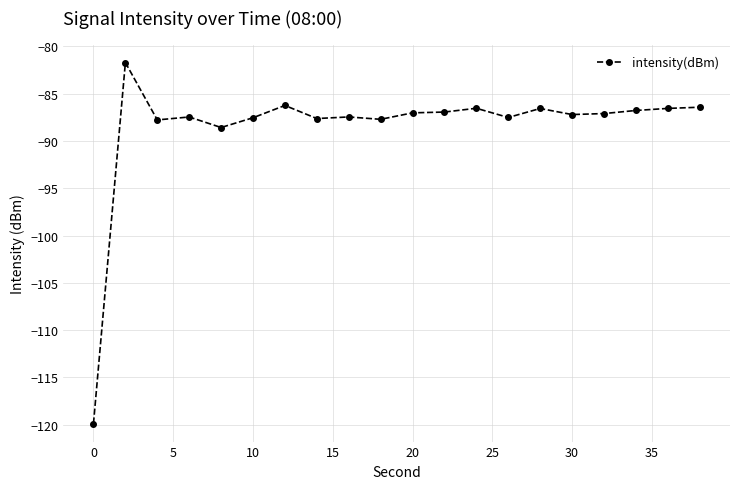

What is the greatest value displayed?

-81.7